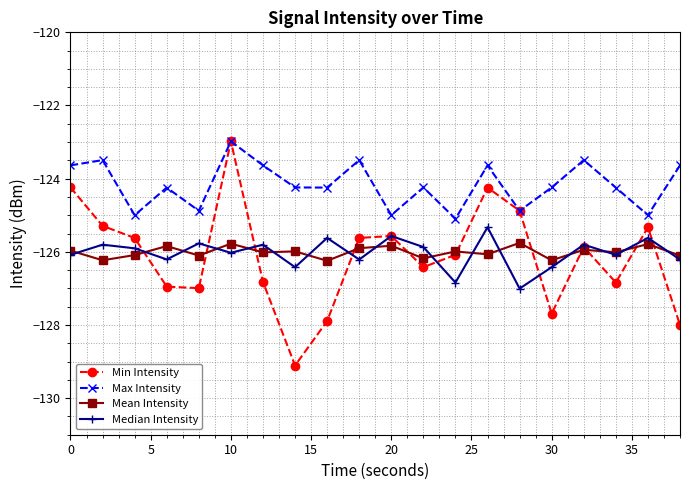

True or false: Median Intensity and Max Intensity intersect in this chart.

False